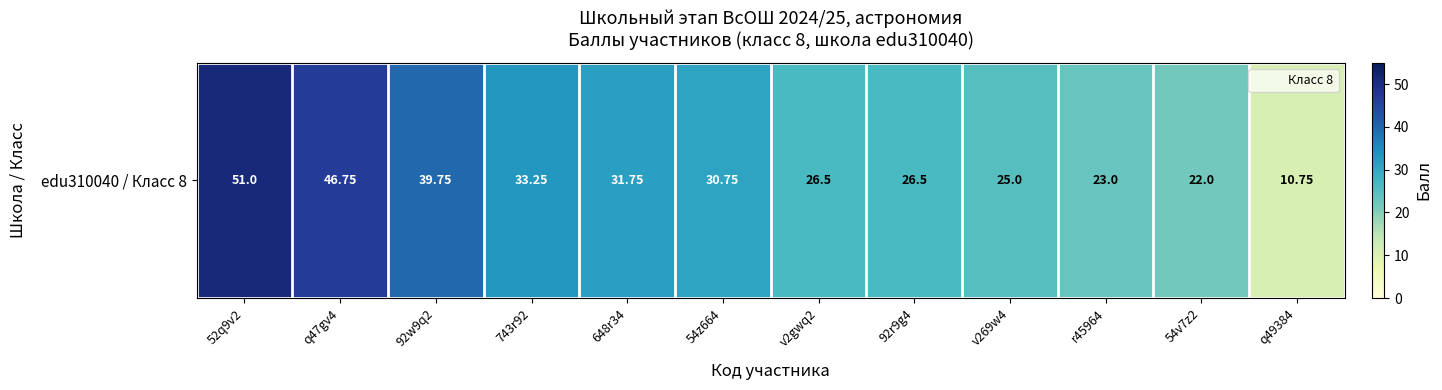

List the labels in order of value, largest first.

52q9v2, q47gv4, 92w9q2, 743r92, 648r34, 54z664, v2gwq2, 92r9g4, v269w4, r45964, 54v7z2, q49384